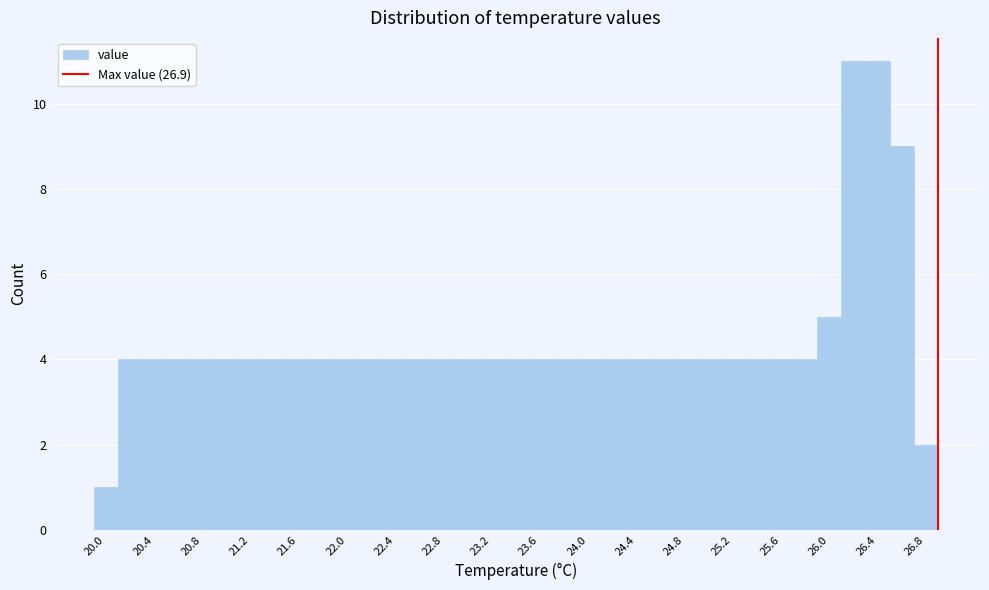

How tall is the bar that spans 22.3 to 22.5 on the x-axis? The values are not printed on the chart, so give them approximately, as read against the axis.

4